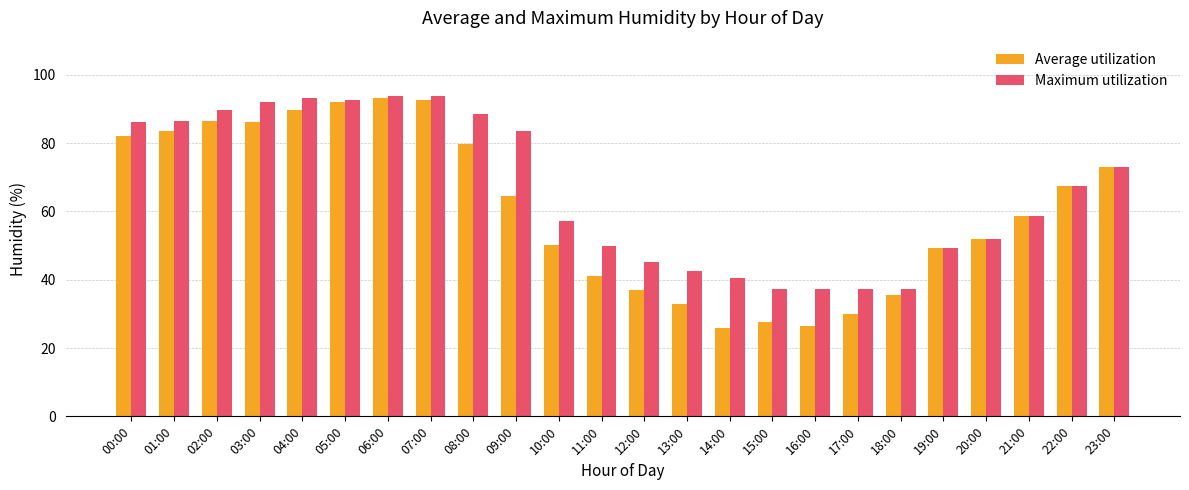

The value of Maximum utilization at 05:00 is 25.3. True or false?

False